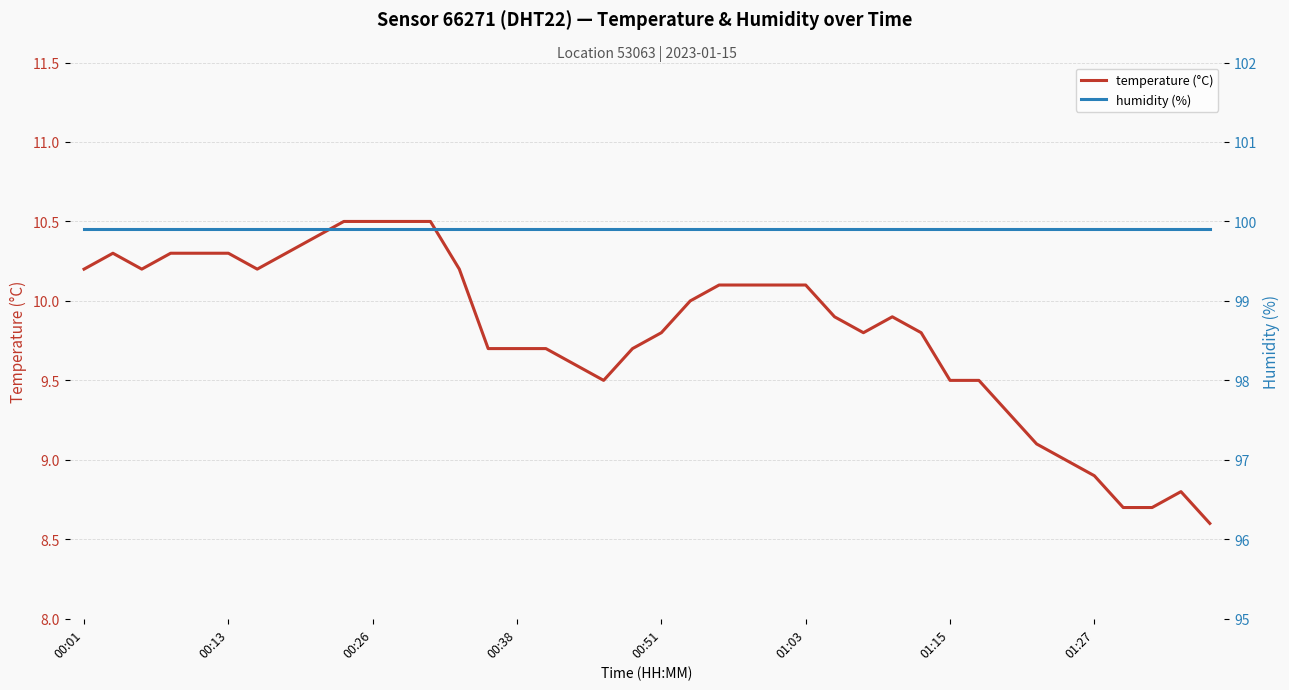

What are all the series names shown in the legend?

temperature (°C), humidity (%)